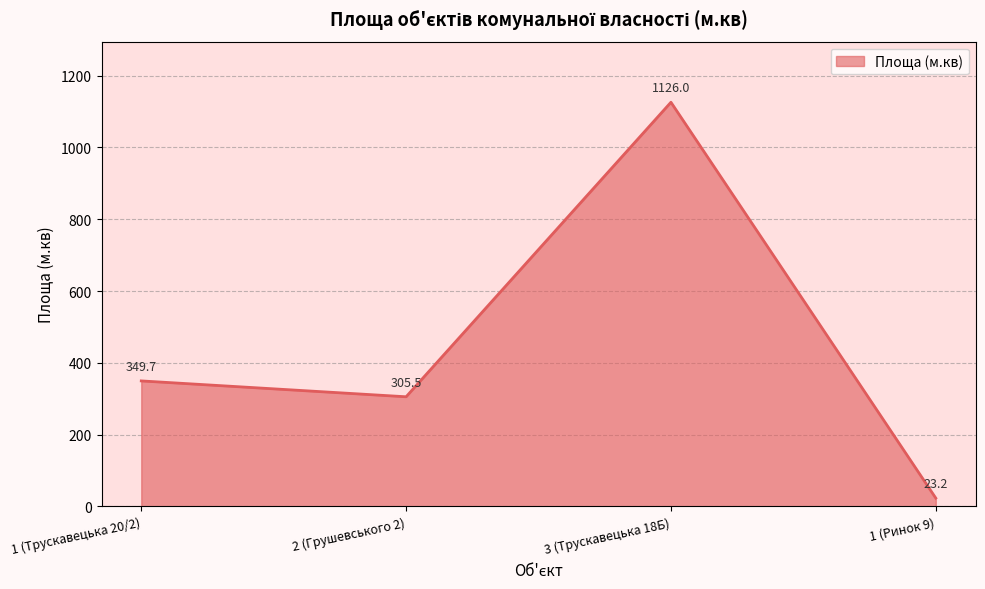

At which category does the data reach its first local peak?

3 (Трускавецька 18Б)